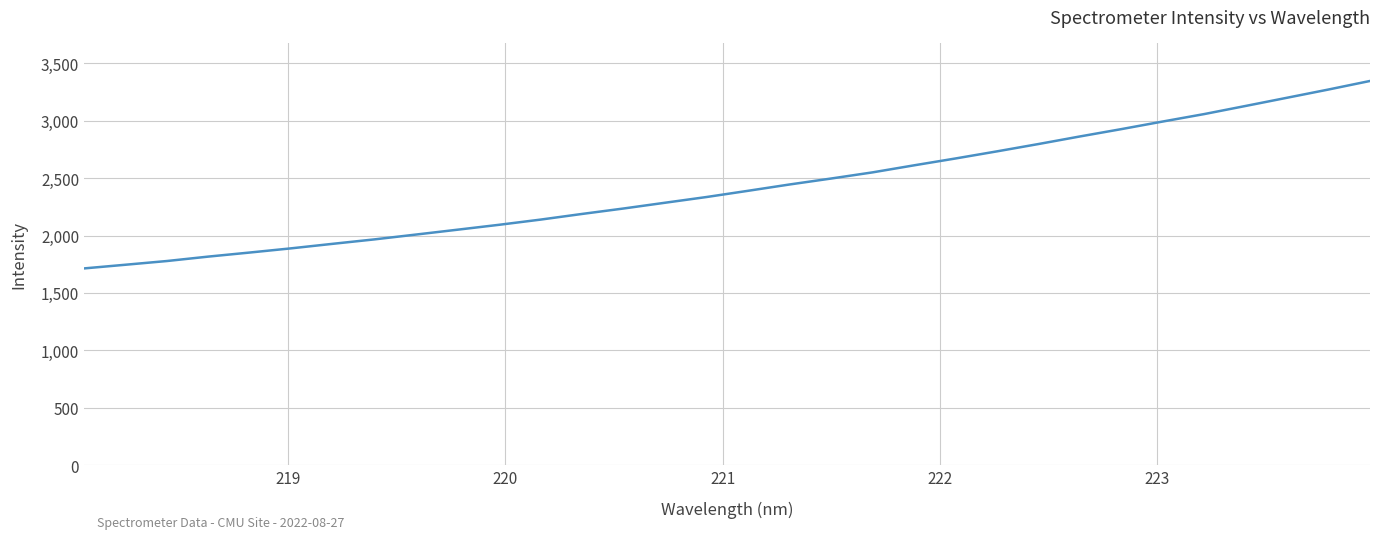

What is the difference between the maximum and minimum values?

1631.9